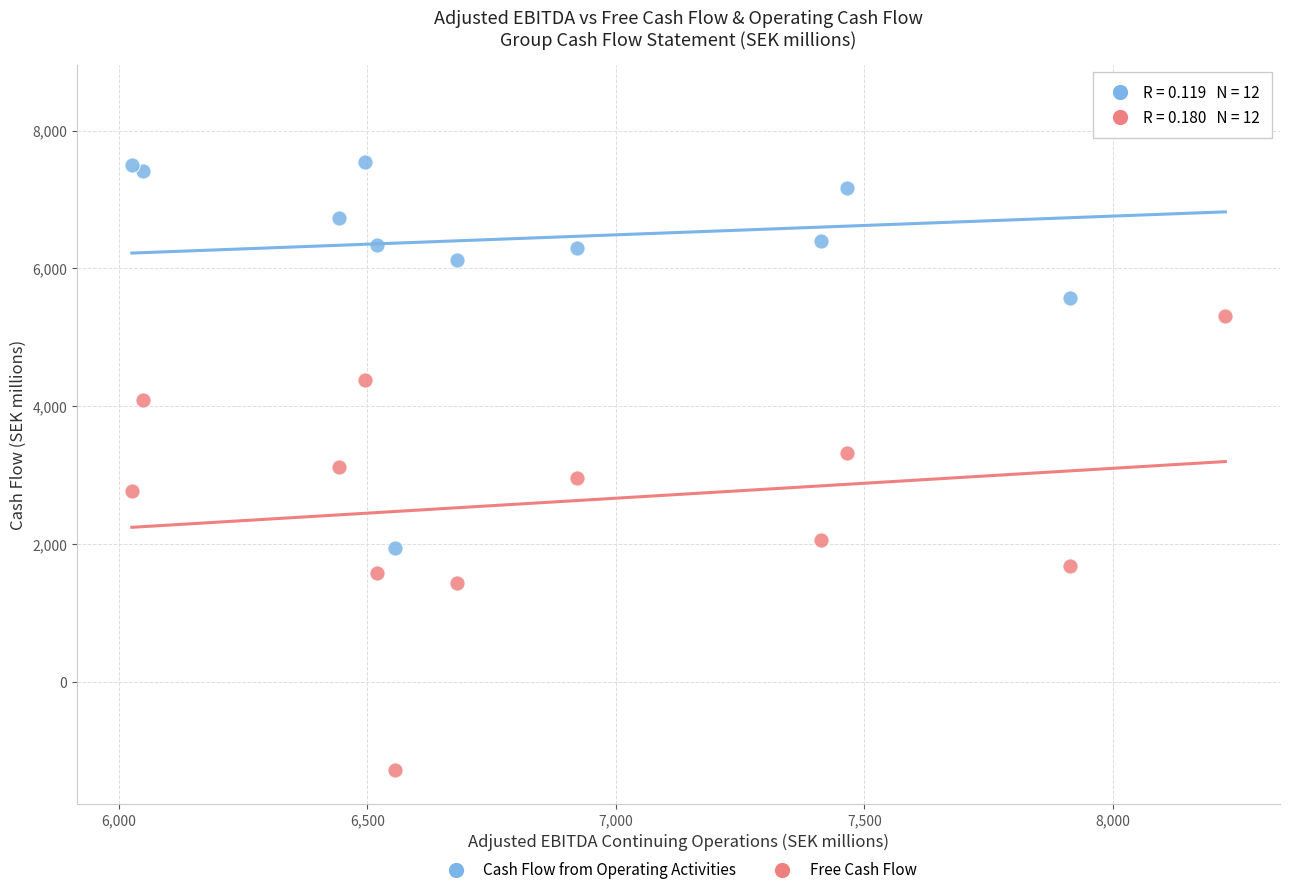

Which series has the largest Y range (max minus min)?

Free Cash Flow